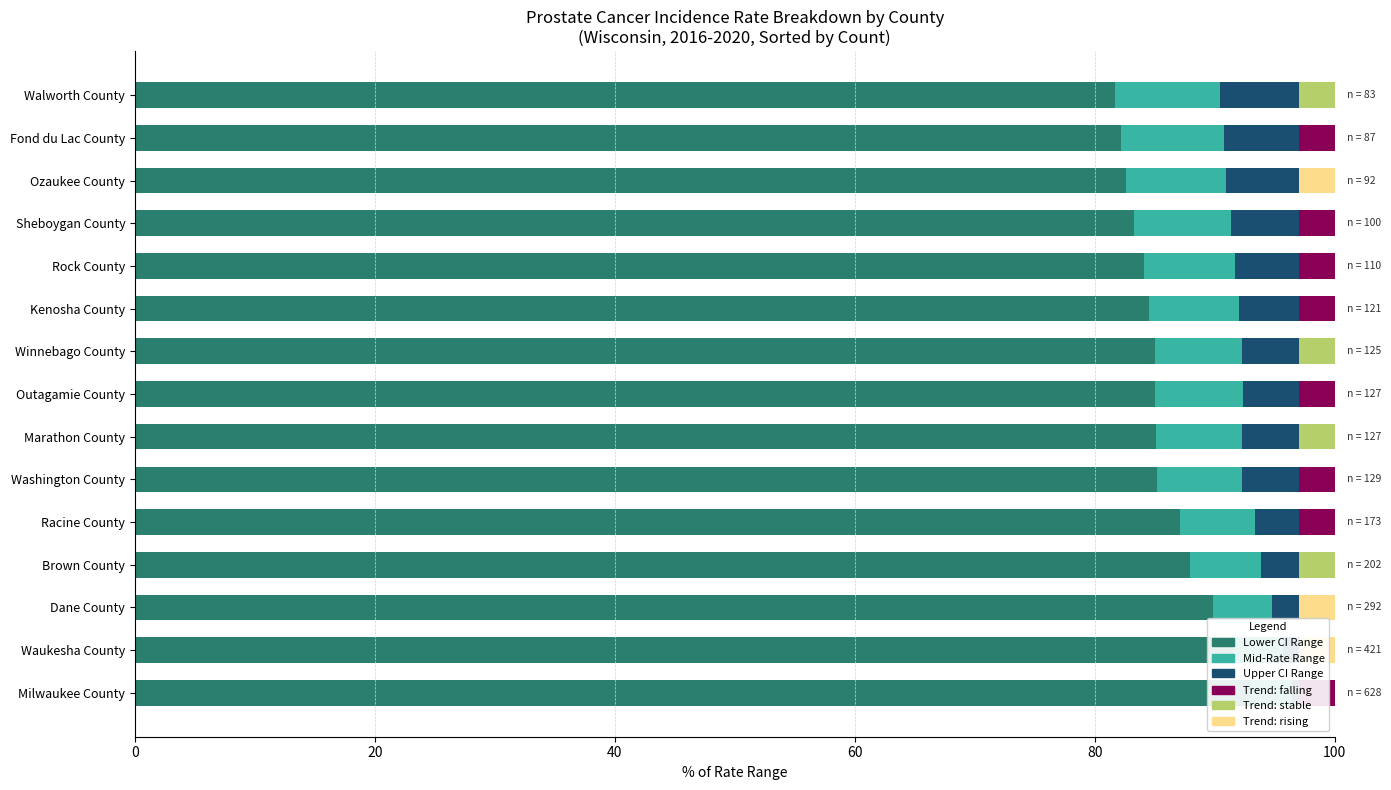

Which series has the largest total across all categories?

Lower CI Range